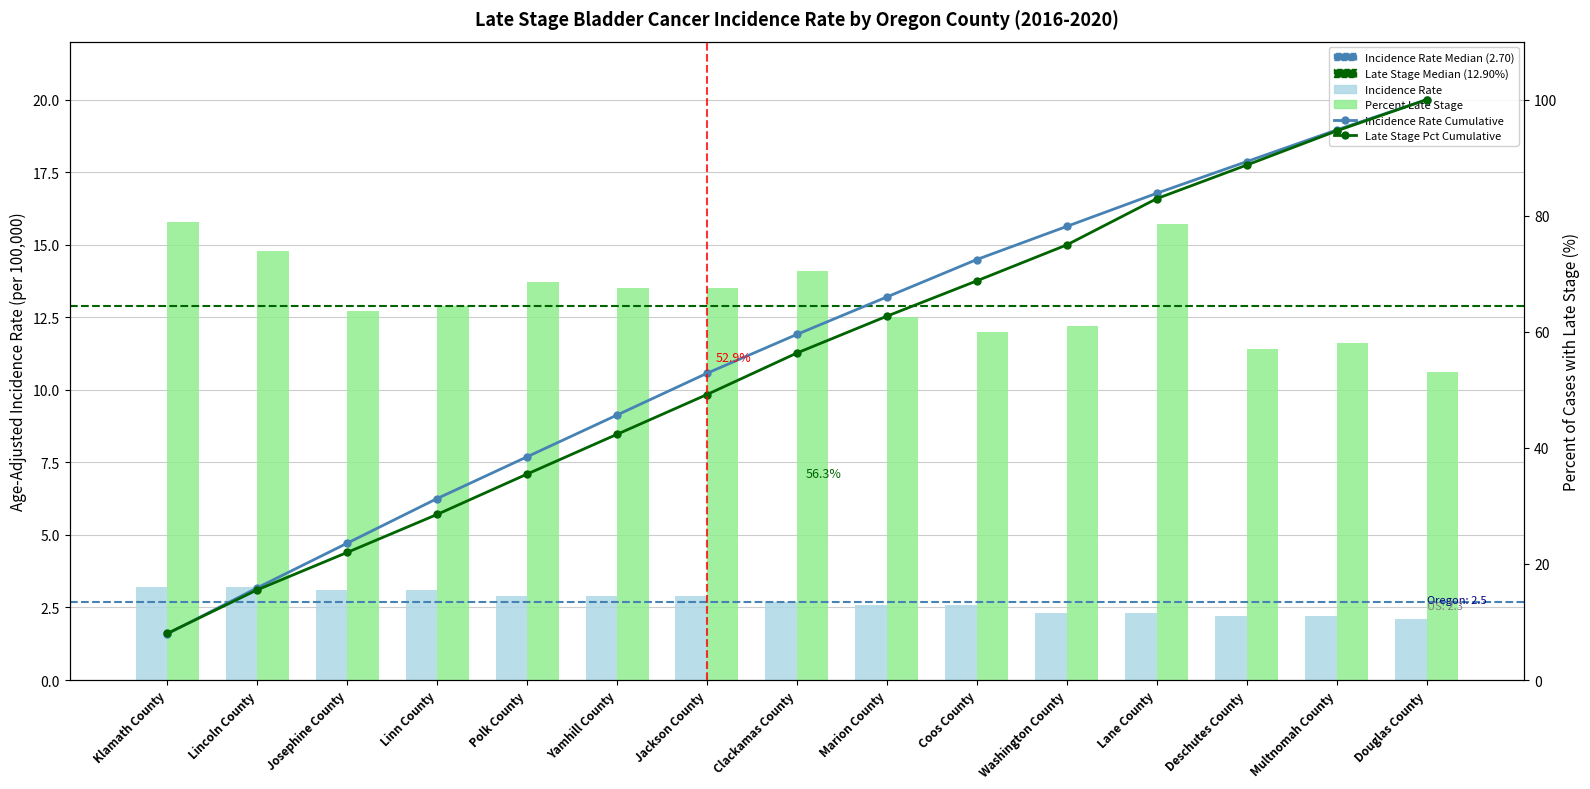

Is it true that Percent Late Stage equals 12.9 at Linn County?

True